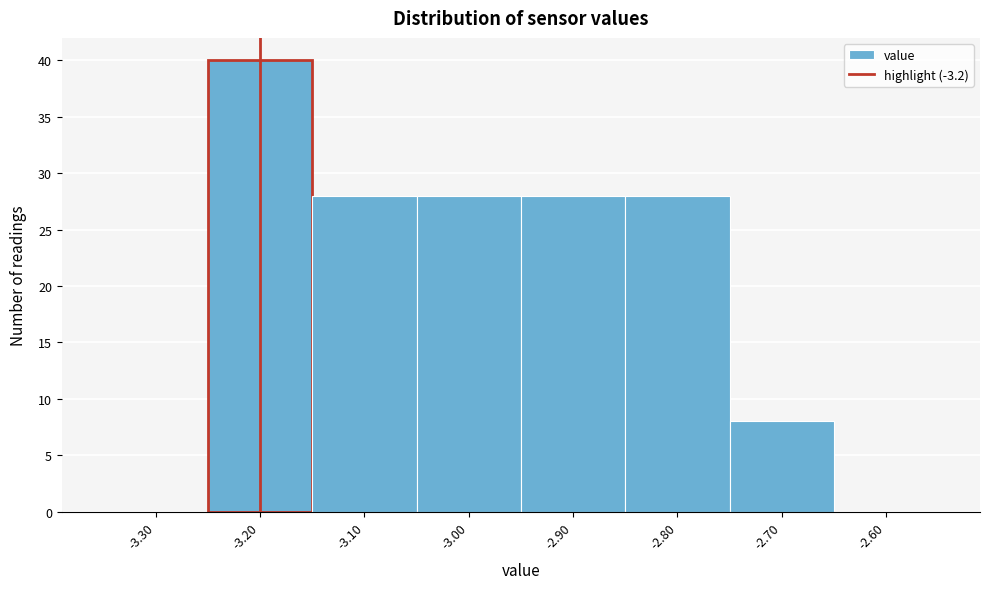

What is the height of the bar covering -2.75 to -2.65 on the x-axis? The values are not printed on the chart, so give them approximately, as read against the axis.

8